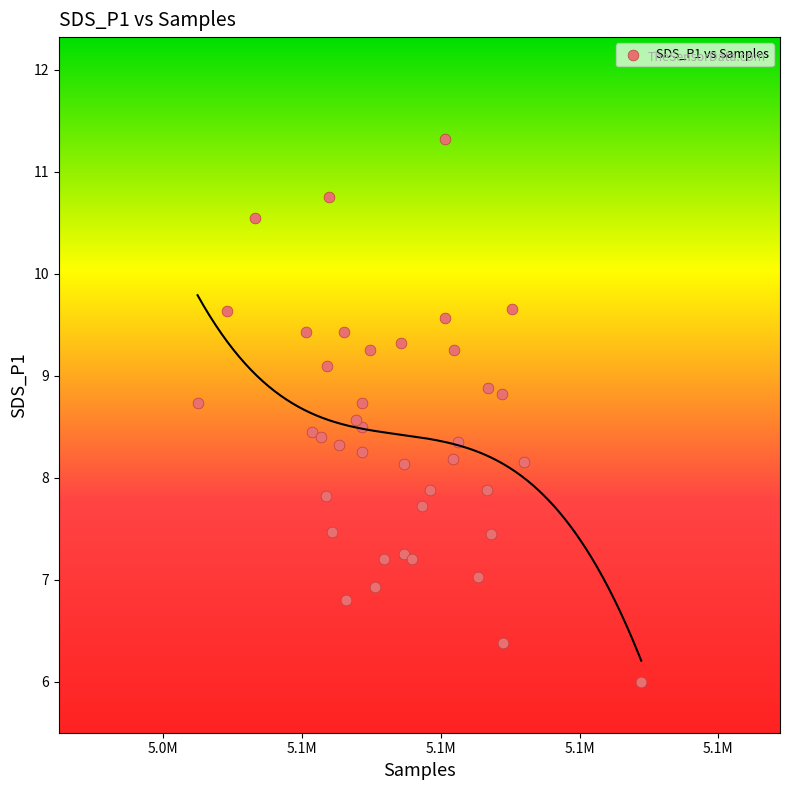

What is the range of Y values (max minus min)?

5.3